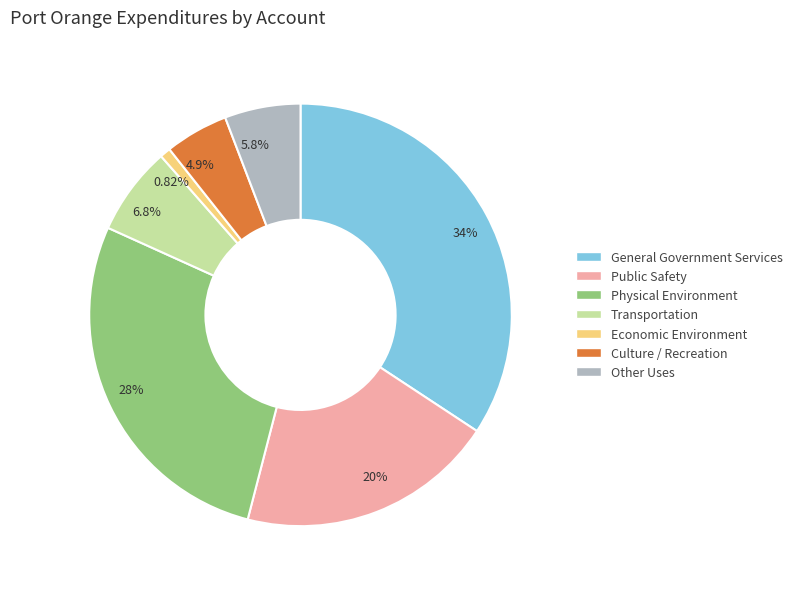

What is the ratio of the value at Economic Environment to the value at Culture / Recreation?

0.2